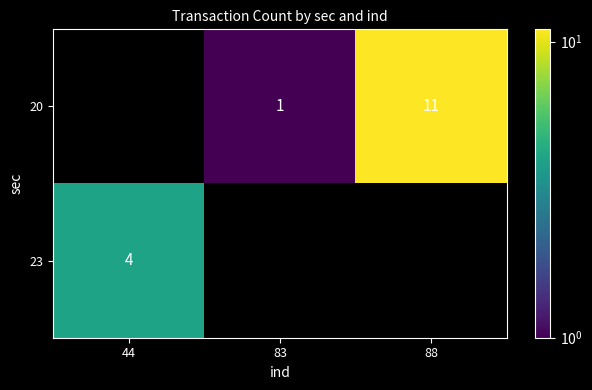

The value of 23 at 44 is 2. True or false?

False